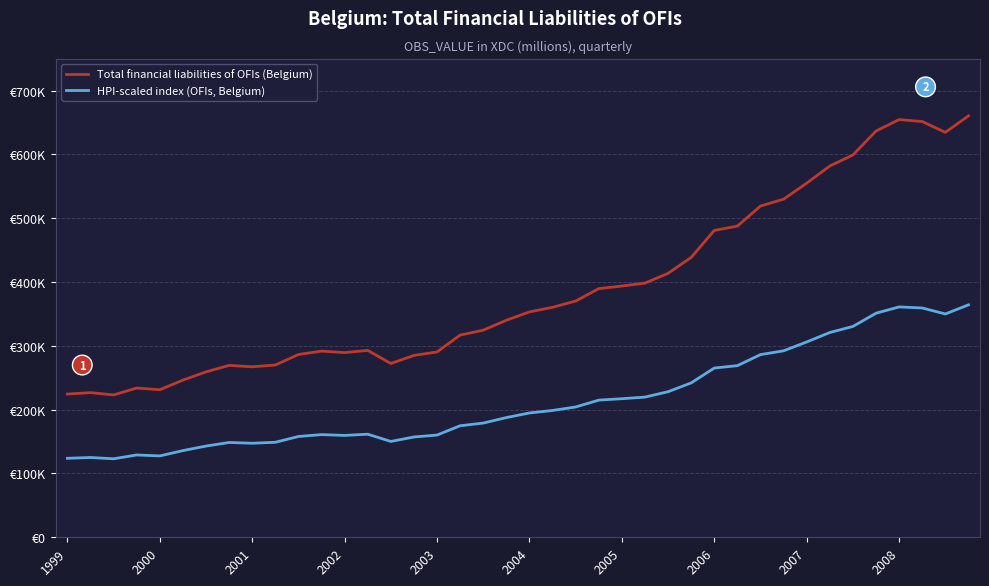

True or false: Total financial liabilities of OFIs (Belgium) and HPI-scaled index (OFIs, Belgium) intersect in this chart.

False